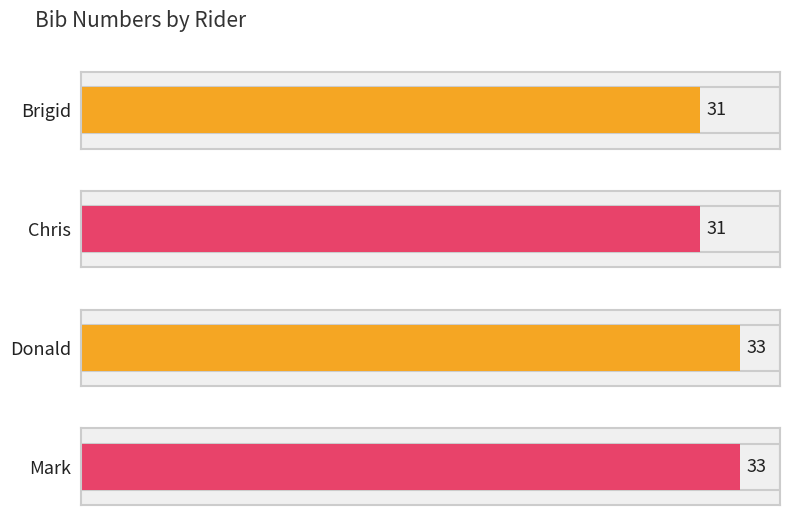

Between Chris and Brigid, which is larger?

Chris